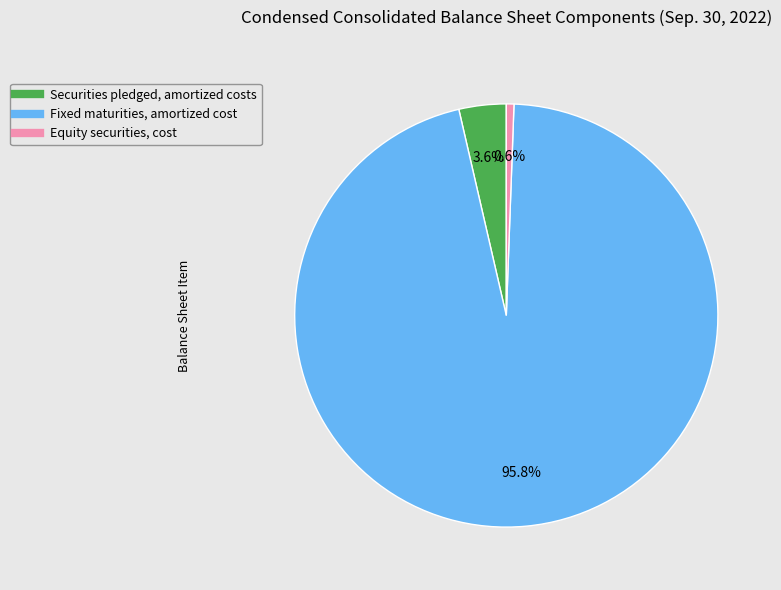

Rank the categories by value from lowest to highest.

Equity securities, cost, Securities pledged, amortized costs, Fixed maturities, amortized cost